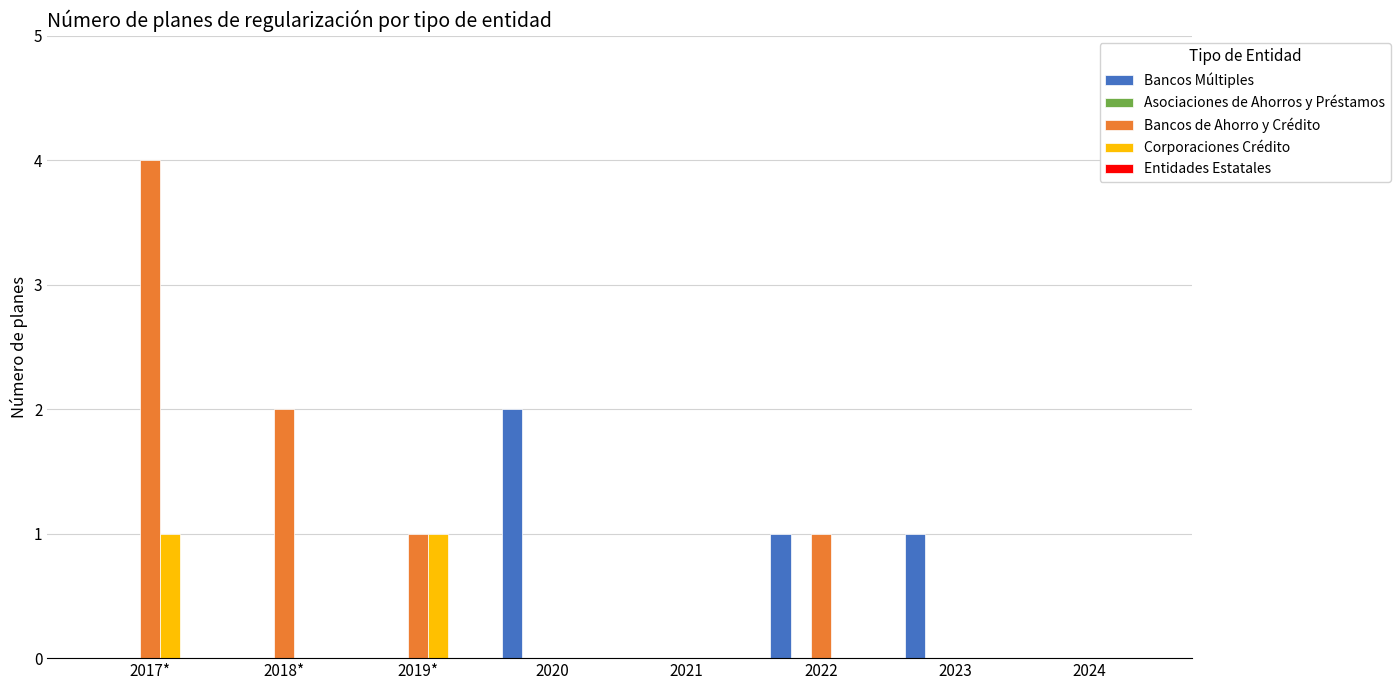

The Corporaciones Crédito series shows -1 at 2022. True or false?

False